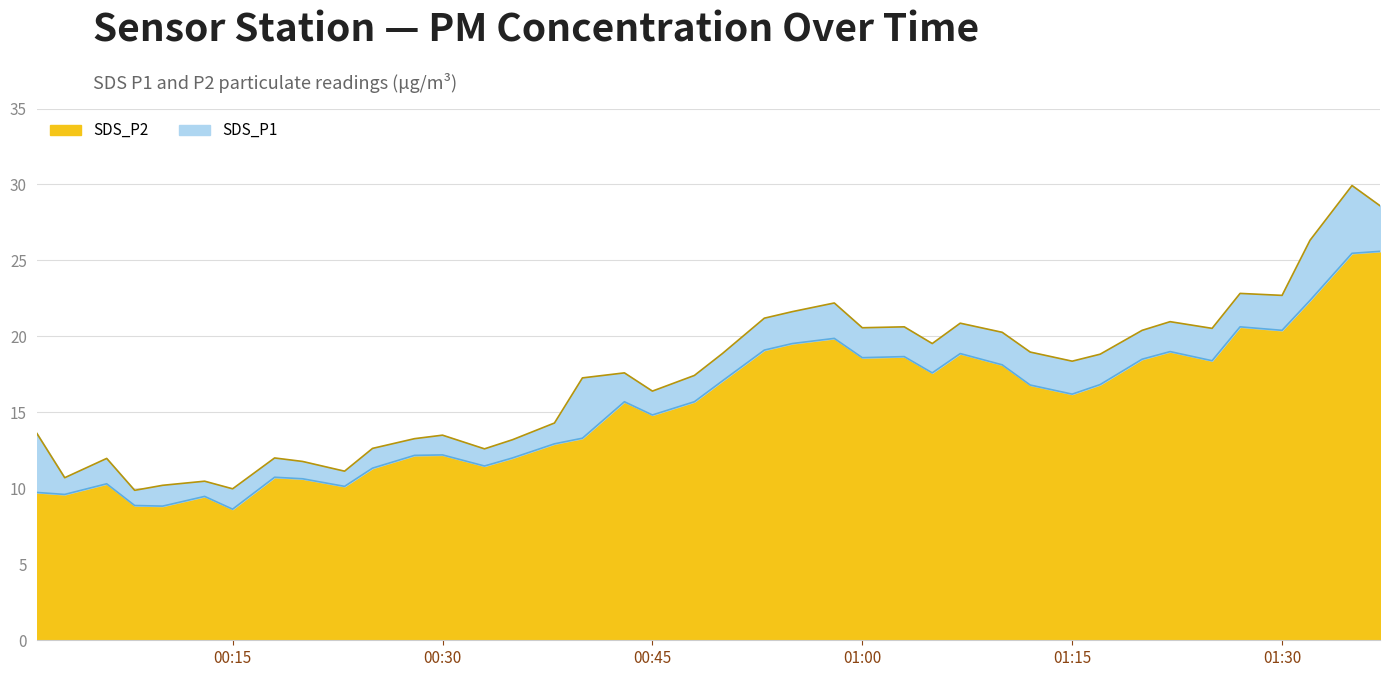

How many data points in SDS_P2 are less than 16?

20